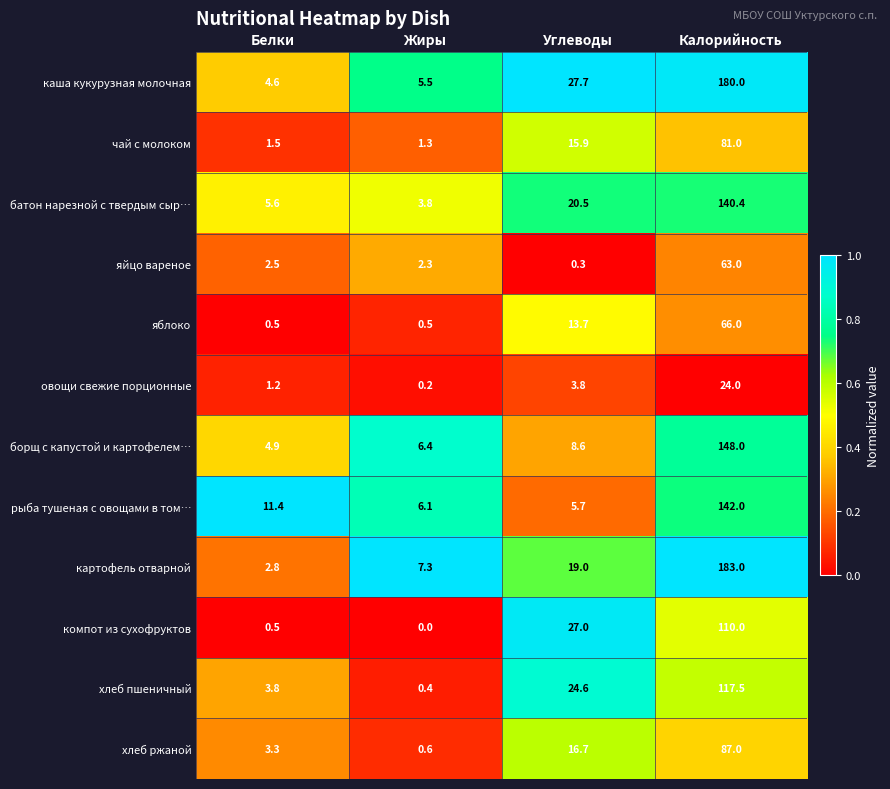

True or false: хлеб пшеничный has a value of 3.8 at Белки.

True